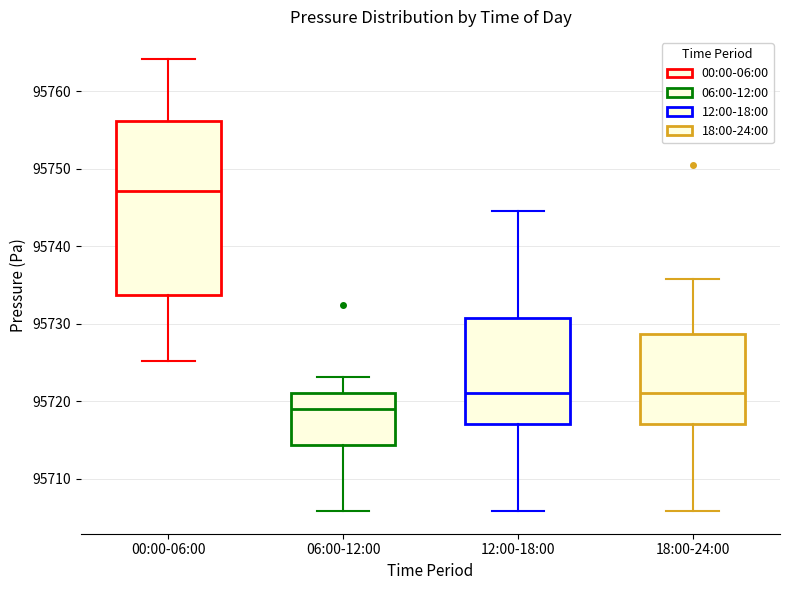

Which box is the tallest, from its lower edge to its upper edge?

00:00-06:00